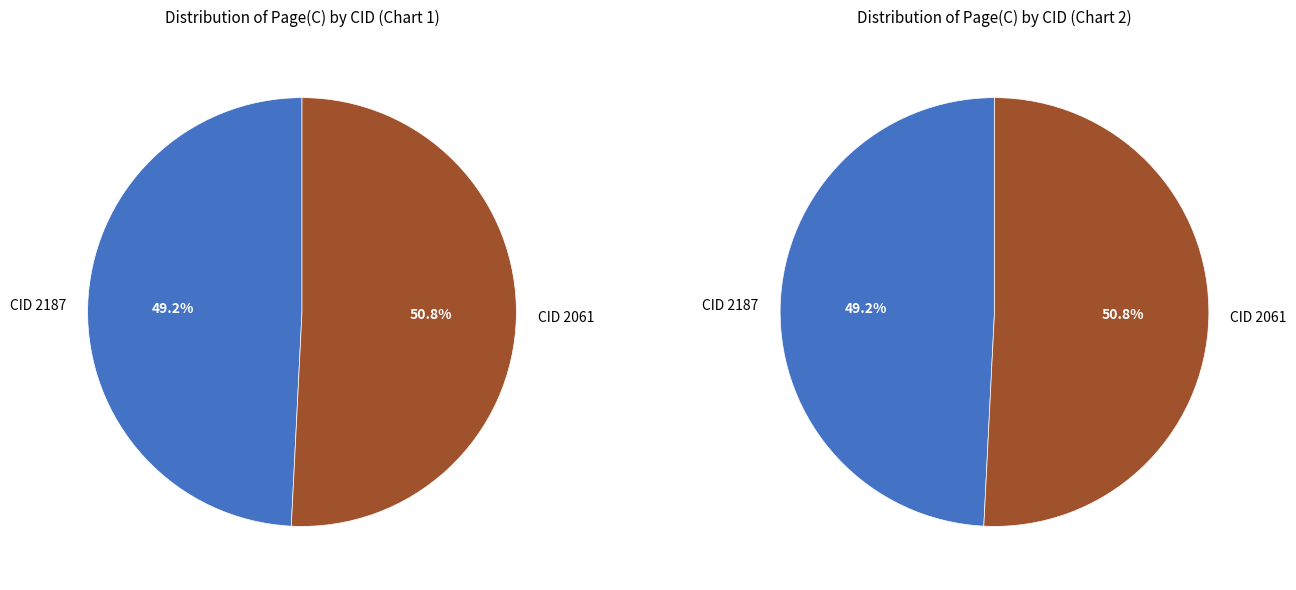

What percentage do CID 2187 and CID 2061 together represent?

100.0%